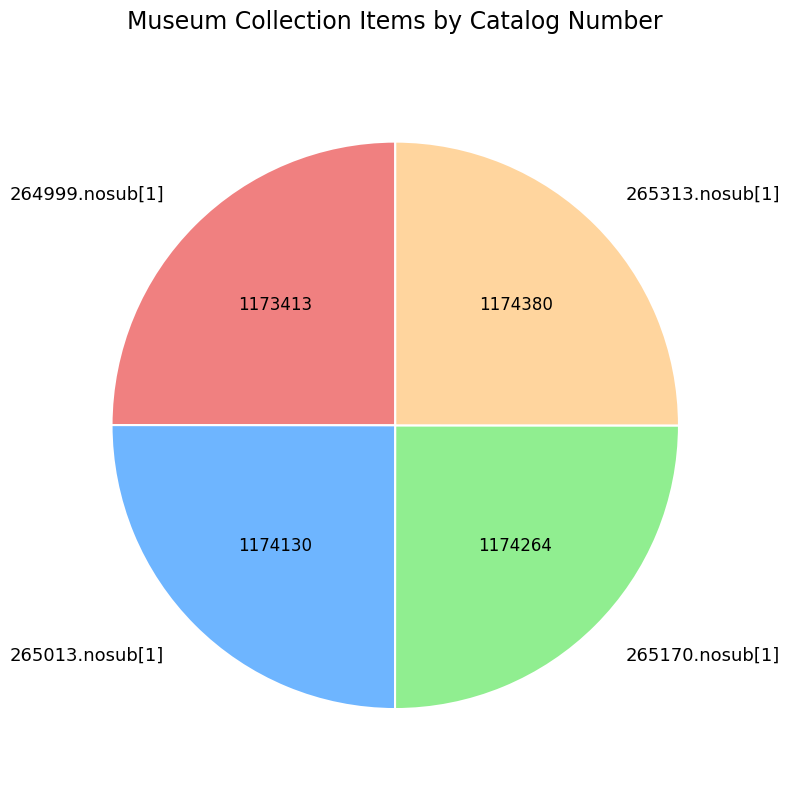

Is it true that 265013.nosub[1] is 25% of the pie?

True